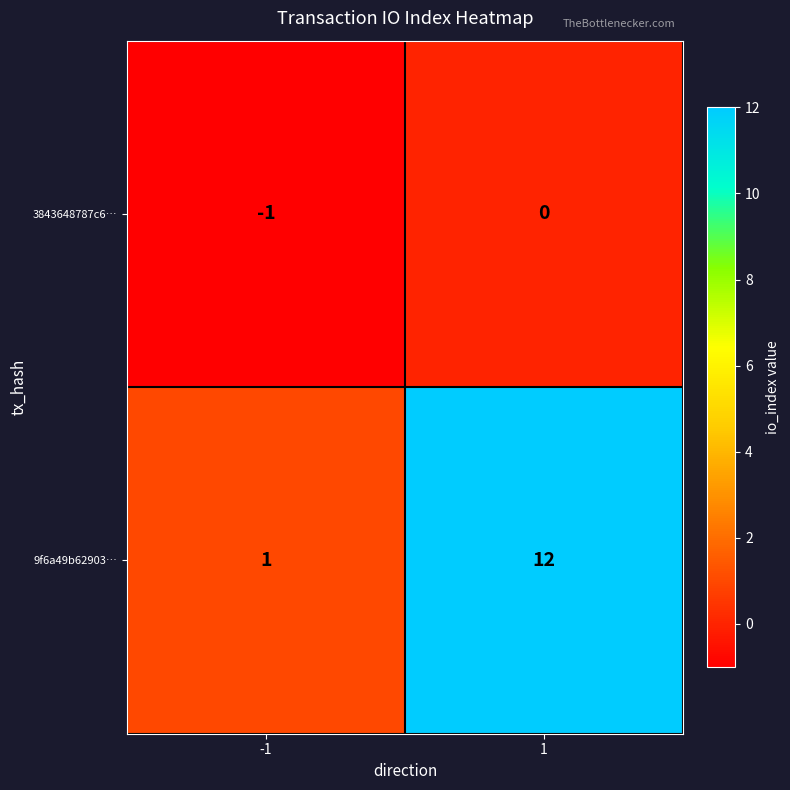

What is the approximate value of 9f6a49b62903… at 1, to the nearest 10?

10